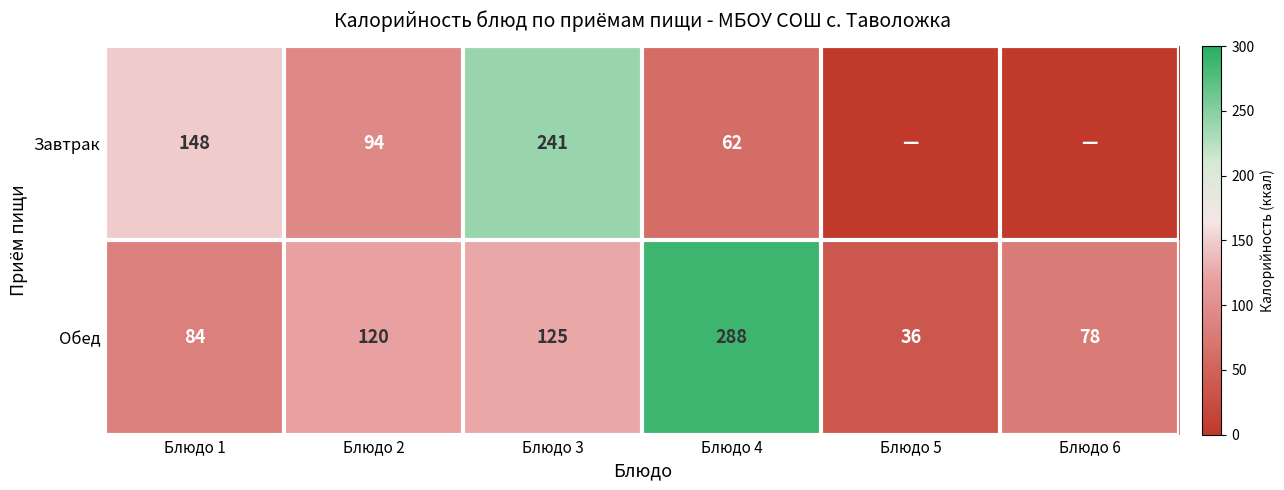

What is the maximum value shown in the chart?

288